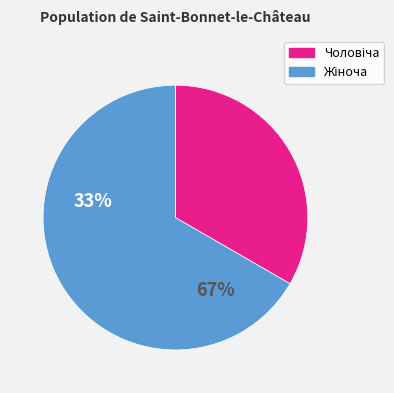

Is there a majority slice in this chart?

Yes